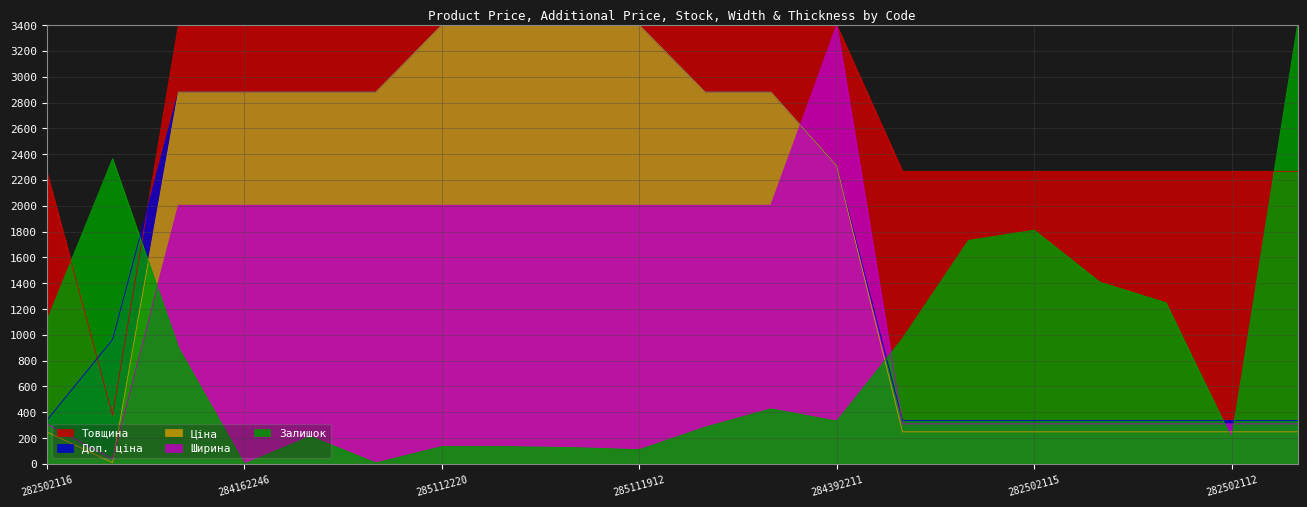

Reading left to right, transcribe all the data shown in this chart.

Ціна: 248.7	9.6	2880.9	2880.9	2880.9	2880.9	3400.0	3400.0	3400.0	3400.0	2880.9	2880.9	2308.5	248.7	248.7	248.7	248.7	248.7	248.7	248.7
Доп. ціна: 337.1	963.3	2880.9	2880.9	2880.9	2880.9	3400.0	3400.0	3400.0	3400.0	2880.9	2880.9	2308.5	337.1	337.1	337.1	337.1	337.1	337.1	337.1
Залишок: 1107.0	2364.2	901.4	0.0	213.5	7.9	134.4	134.4	126.5	110.7	284.7	427.0	332.1	972.6	1731.6	1810.7	1407.4	1249.3	197.7	3400.0
Ширина: 310.4	37.8	2003.9	2003.9	2003.9	2003.9	2003.9	2003.9	2003.9	2003.9	2003.9	2003.9	3400.0	310.4	310.4	310.4	310.4	310.4	310.4	310.4
Товщина: 2266.7	377.8	3400.0	3400.0	3400.0	3400.0	3400.0	3400.0	3400.0	3400.0	3400.0	3400.0	3400.0	2266.7	2266.7	2266.7	2266.7	2266.7	2266.7	2266.7